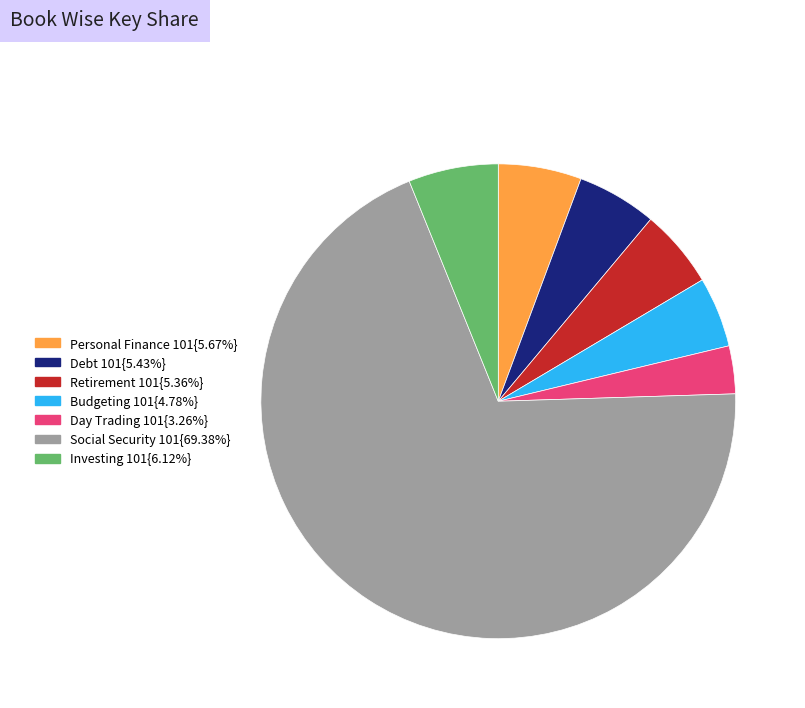

Is there a majority slice in this chart?

Yes